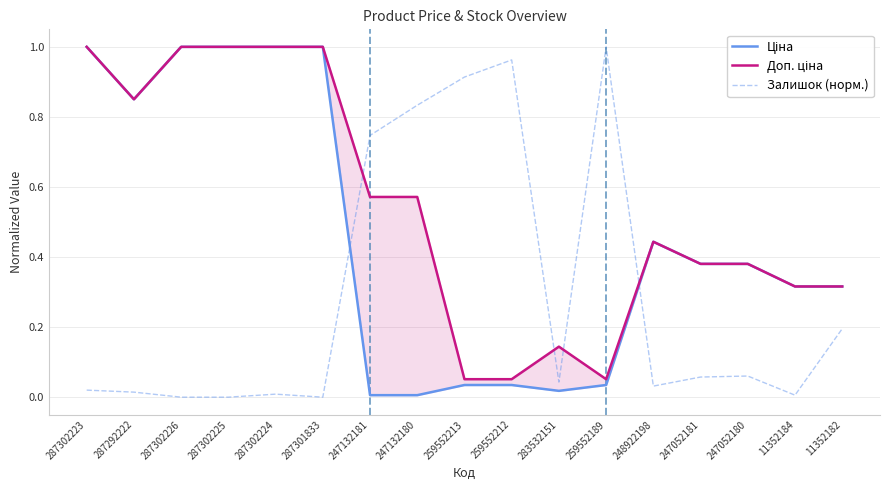

Which category has the lowest value in the Залишок (норм.) series?

287302226